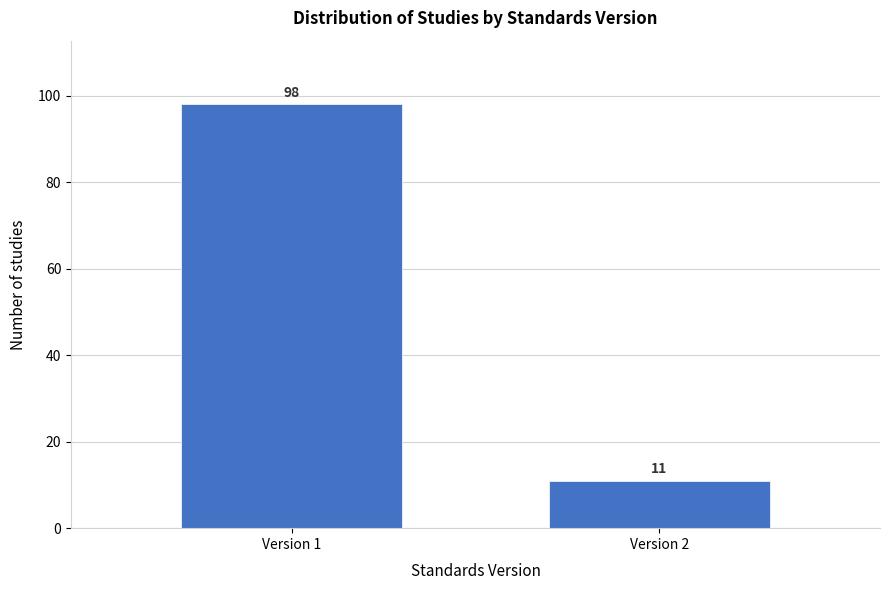

Reading right to left, what are all the values shown in this chart?

11	98